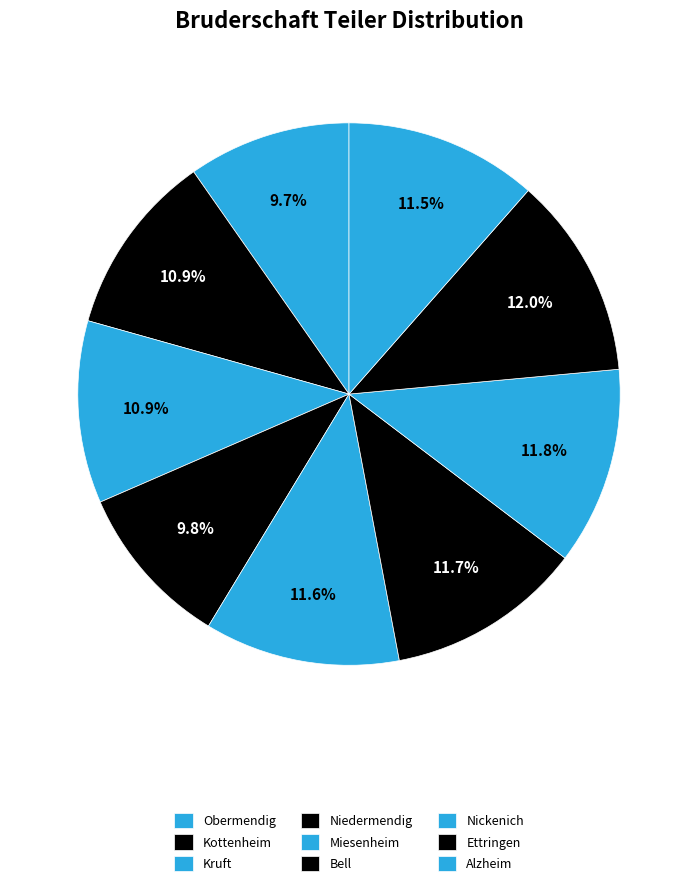

Is the sum of Kottenheim and Alzheim greater than half?

No